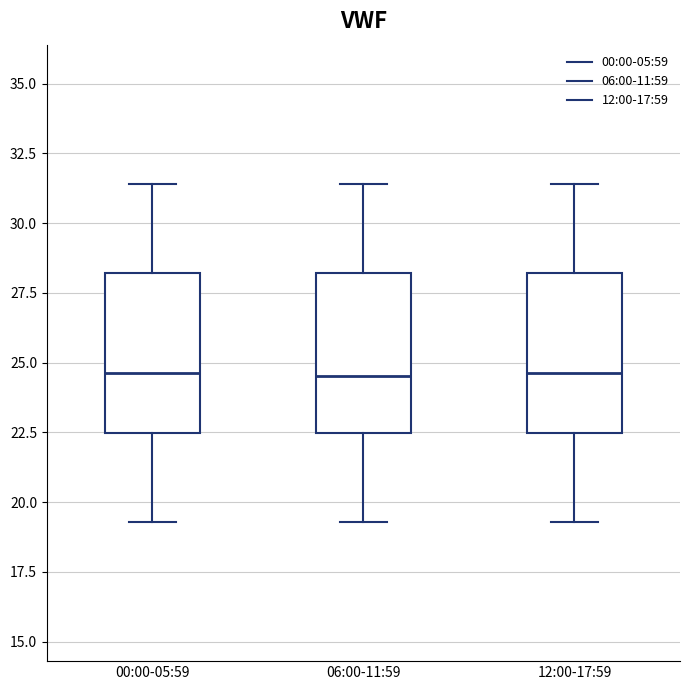

Reading left to right, transcribe this box plot: for each box, give where its median line is, the range the box spans, and where its two whiskers end, as read against the y-axis. The values are not printed on the chart, so give them approximately, as read against the axis.

00:00-05:59: median 24.5, box 22.5 to 28.0, whiskers 19.5 to 31.5
06:00-11:59: median 24.5, box 22.5 to 28.0, whiskers 19.5 to 31.5
12:00-17:59: median 24.5, box 22.5 to 28.0, whiskers 19.5 to 31.5